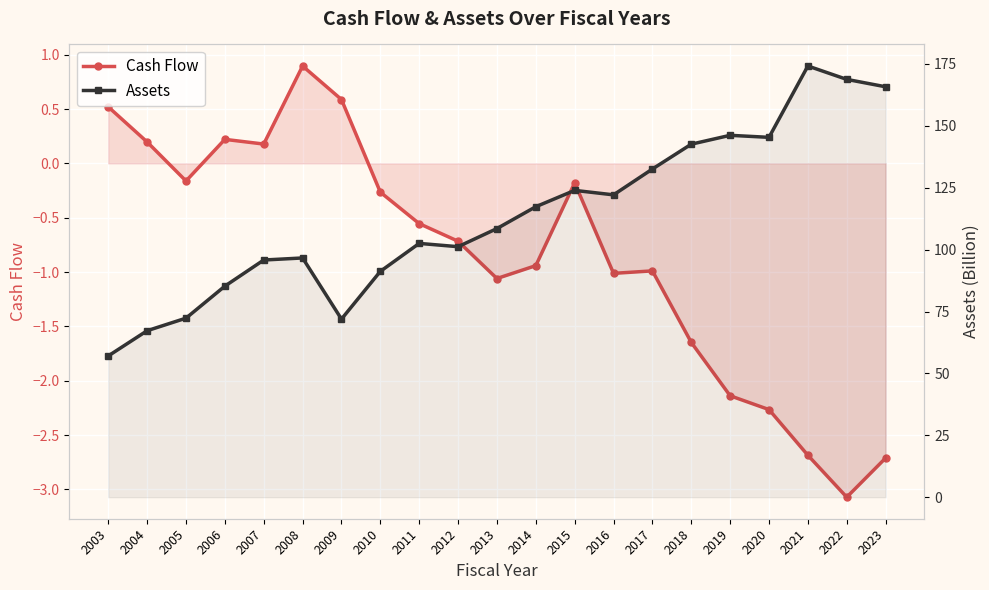

What is the lowest value of the Cash Flow series?

-3.1